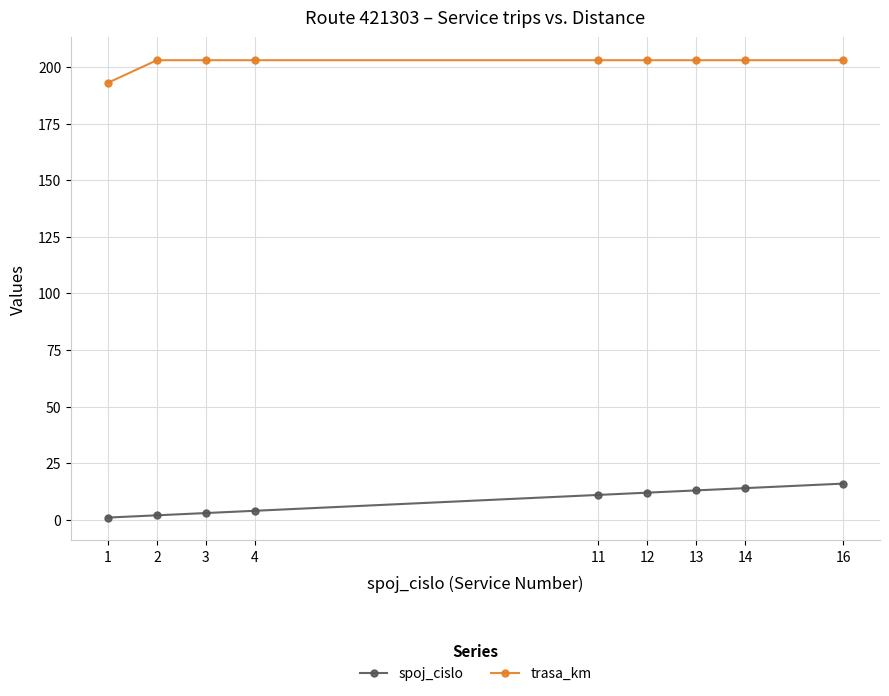

At 13, list the series in order from largest to smallest.

trasa_km, spoj_cislo